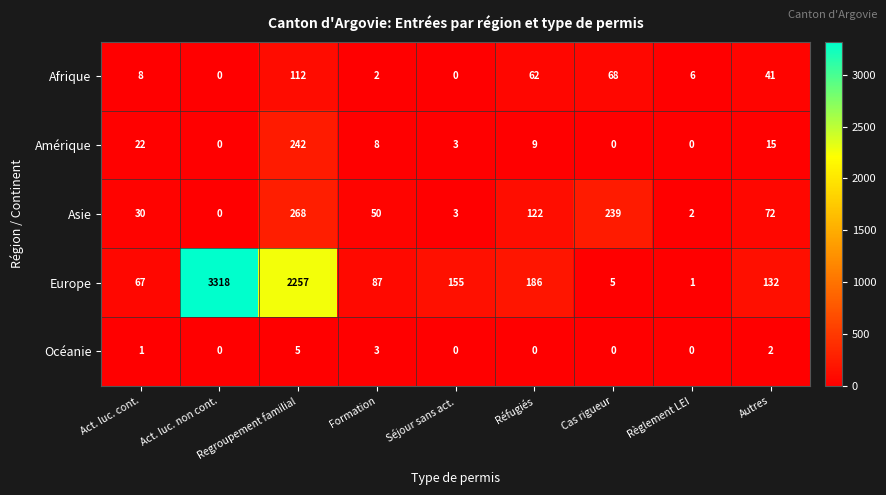

Count the number of data series in this chart.

5